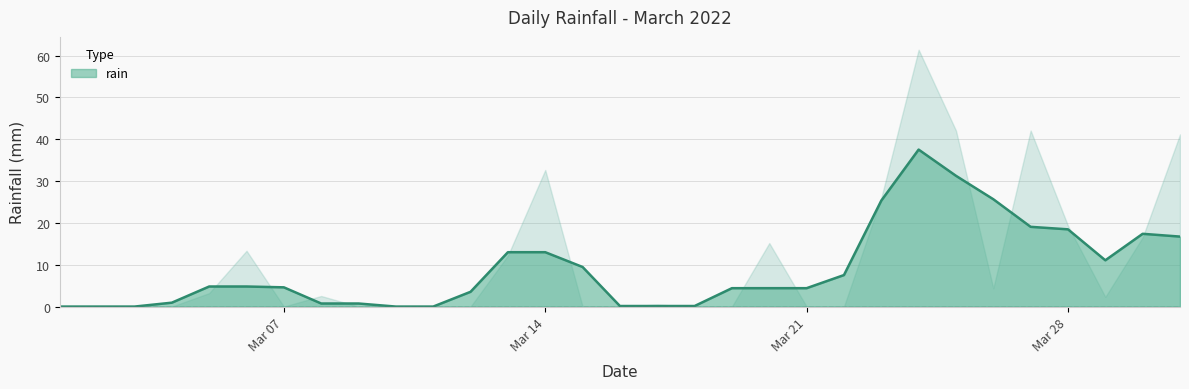

What is the highest value of the rain series?

37.5